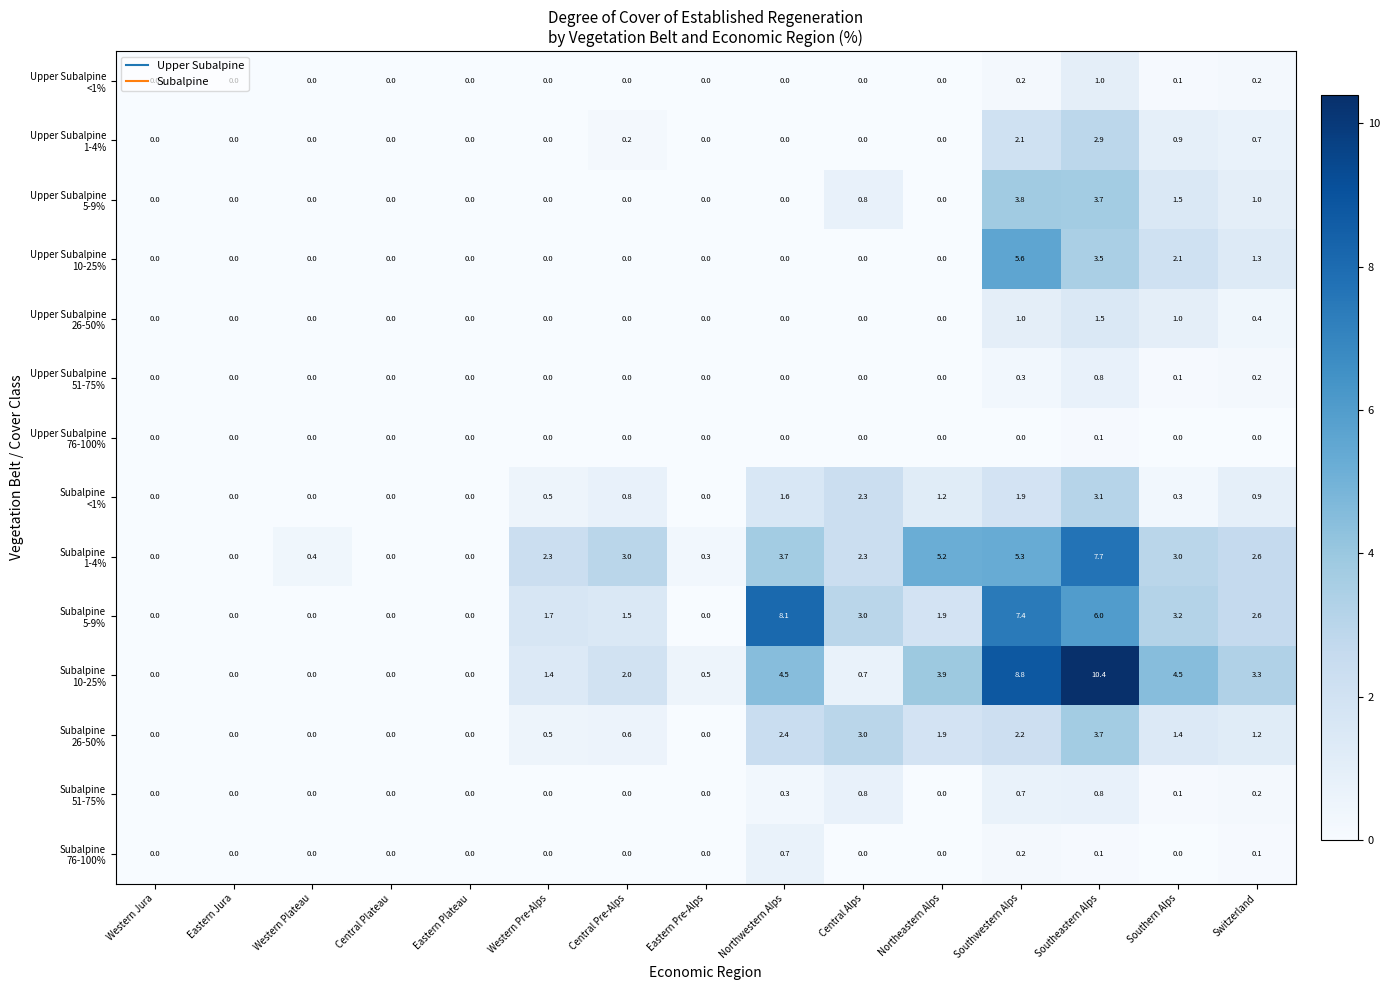

What is the spread (max minus min) of values at Southwestern Alps?

8.8